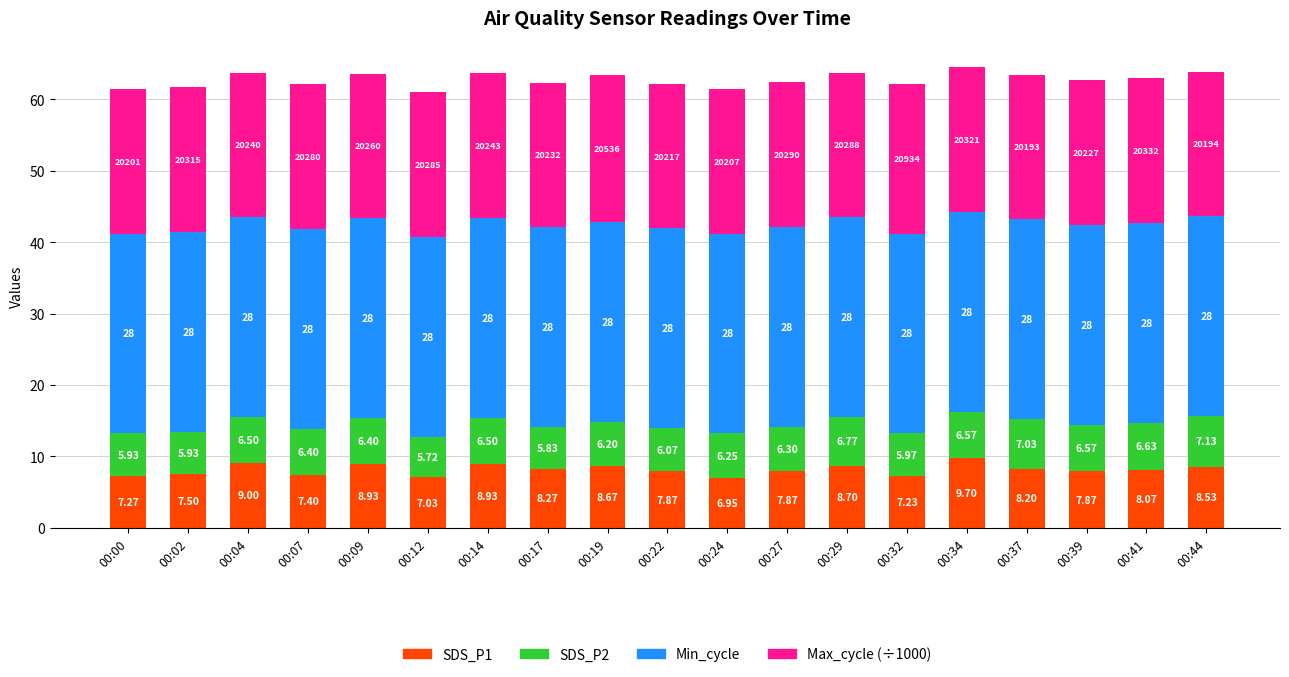

At which category is the sum across all series the highest?

00:34